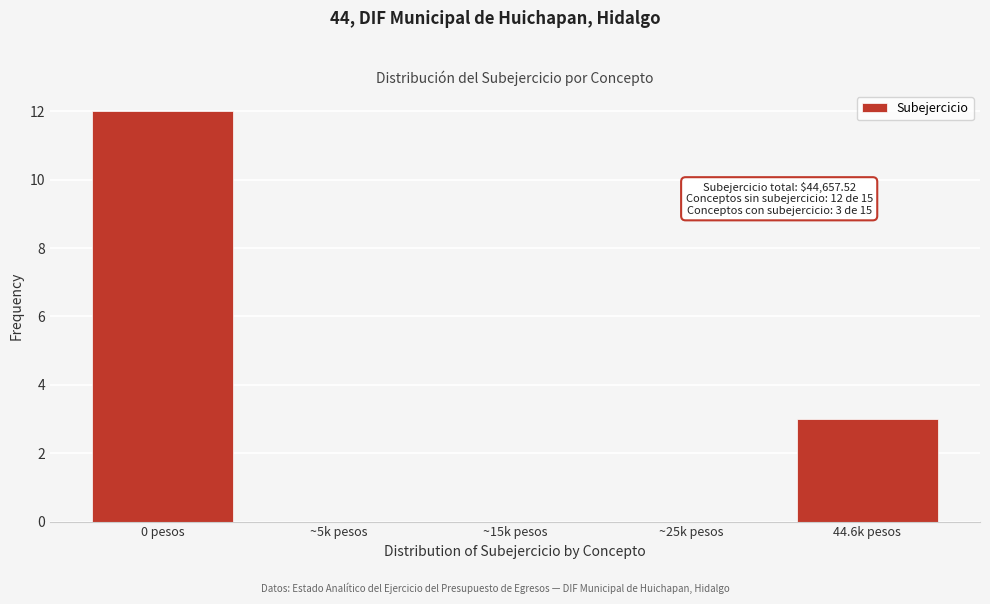

Reading left to right, extract all data points from this chart.

0 pesos=12	~5k pesos=0	~15k pesos=0	~25k pesos=0	44.6k pesos=3